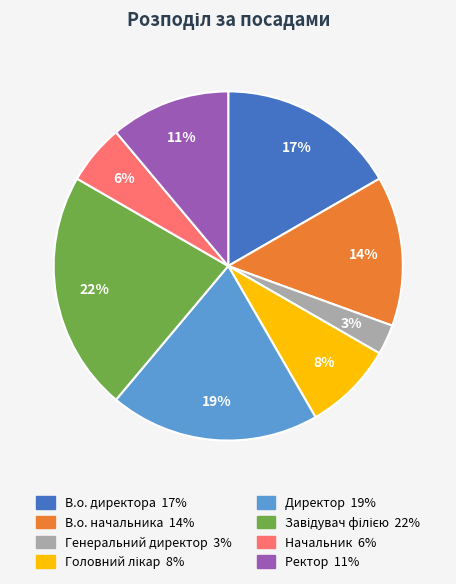

Which slice is the smallest?

Генеральний директор